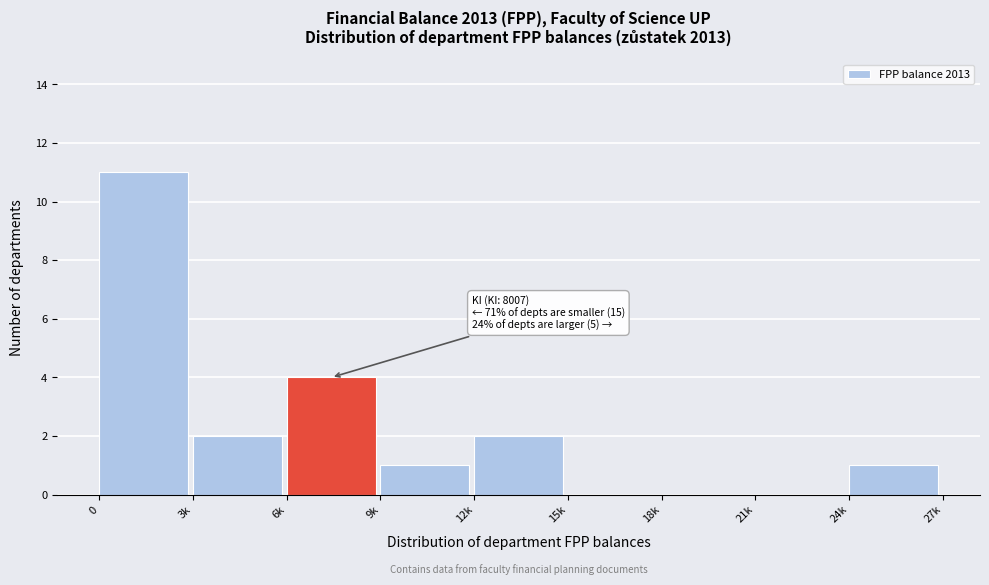

Reading right to left, what are all the values shown in this chart?

24k=1	21k=0	18k=0	15k=0	12k=2	9k=1	6k=4	3k=2	0=11